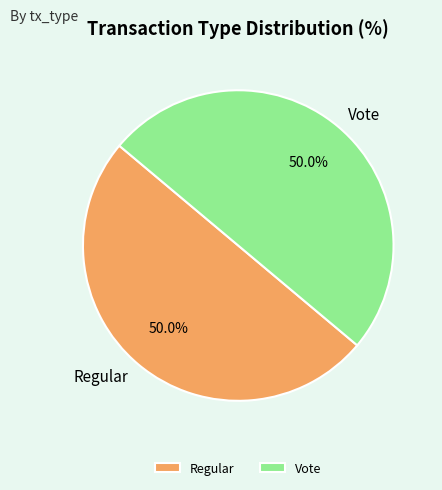

How many segments does this pie chart have?

2